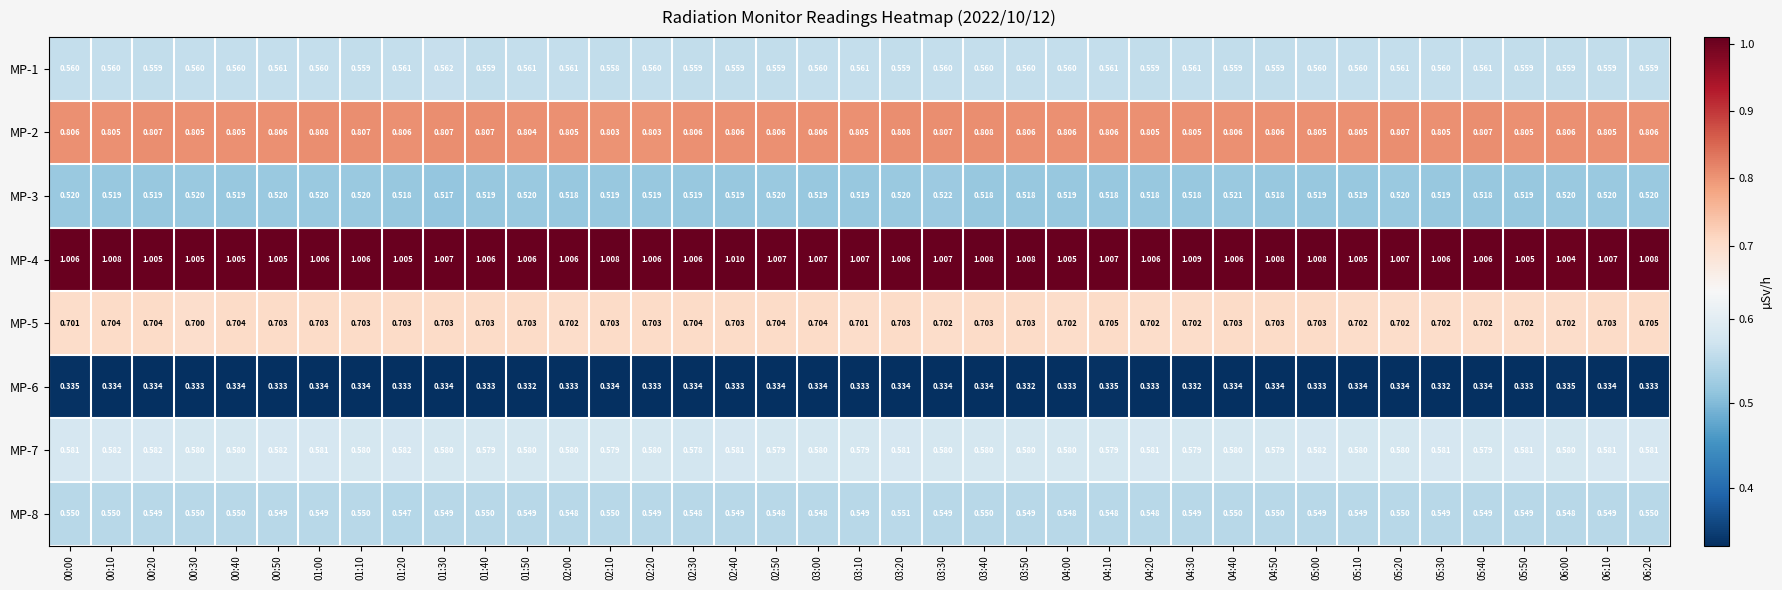

Which series has the largest range (max minus min)?

MP-4